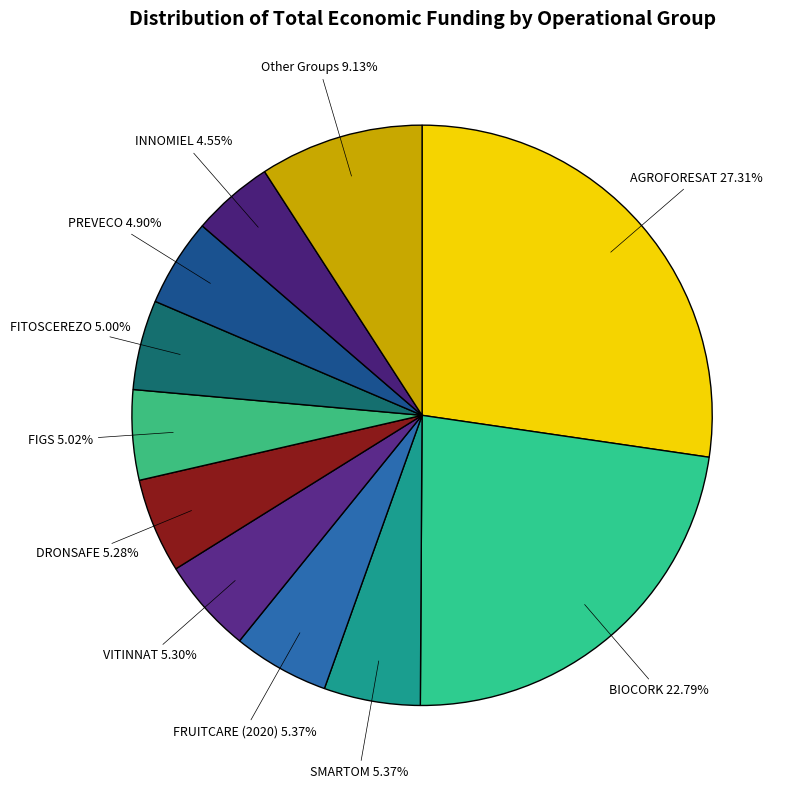

To the nearest percent, what is the average slice percentage?

9%